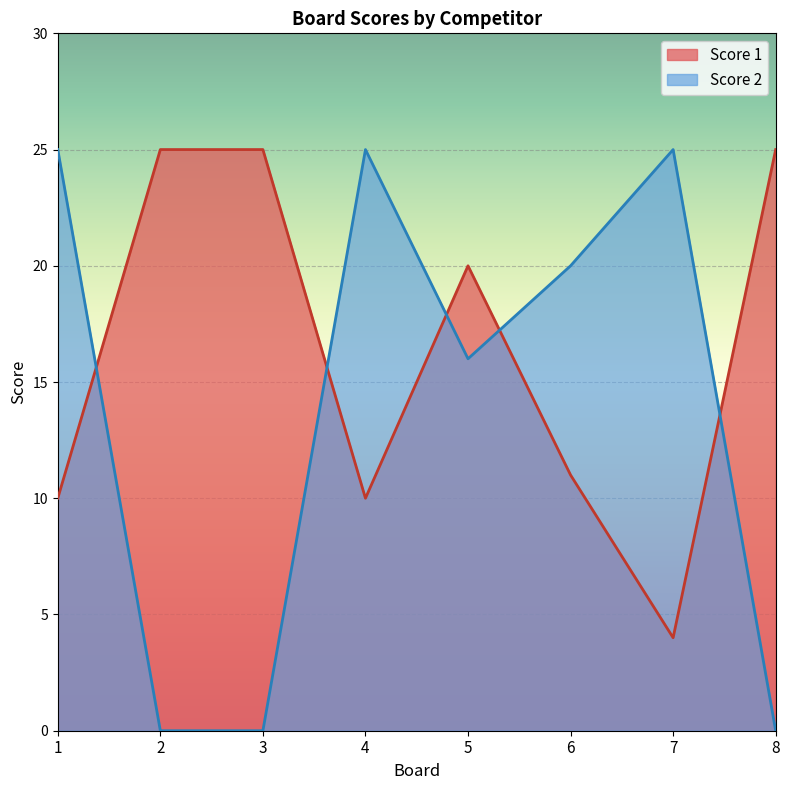

Which series changed the most between 3 and 5?

Score 2